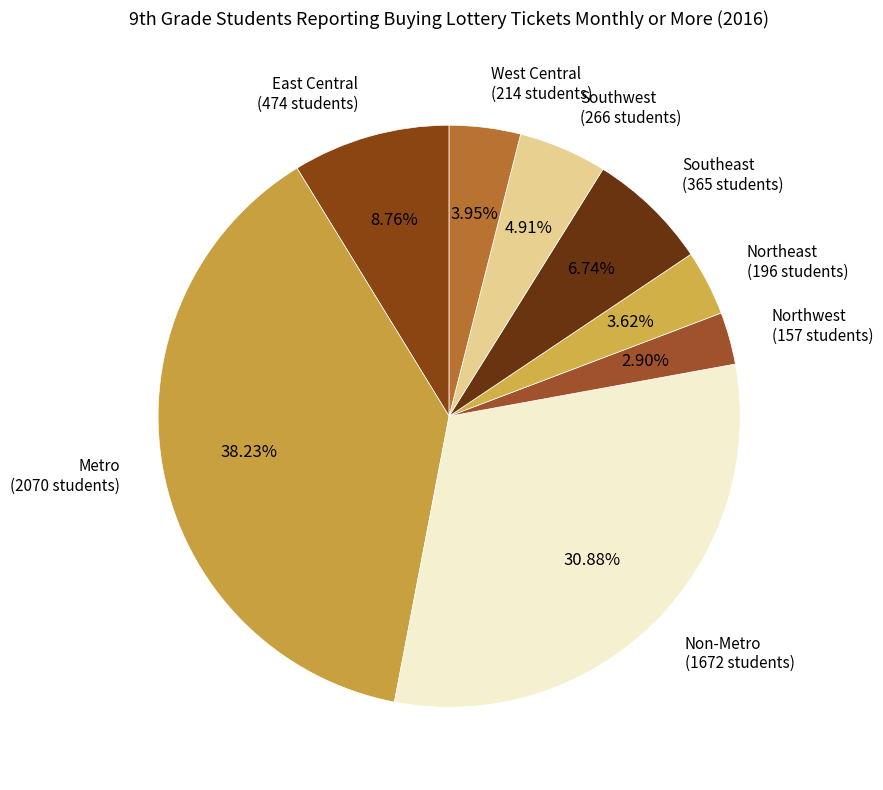

To the nearest percent, what is the difference between the largest and smallest slice percentages?

35%